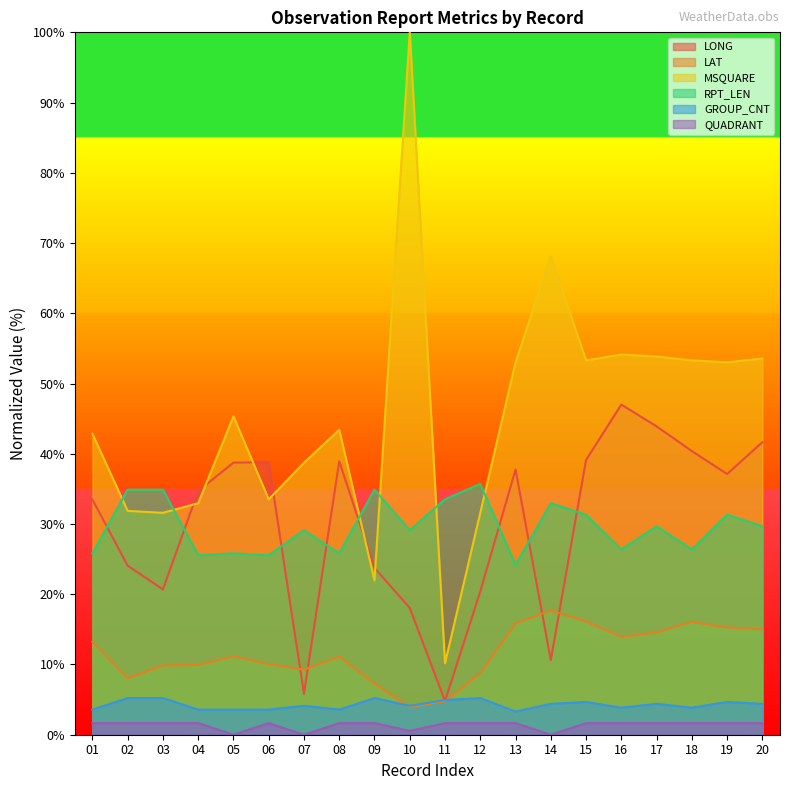

Reading left to right, what are all the values shown in this chart?

LONG: 01=33.5	02=24.1	03=20.7	04=34.7	05=38.7	06=38.8	07=5.8	08=38.9	09=23.7	10=18.0	11=4.8	12=20.4	13=37.7	14=10.6	15=39.1	16=47.0	17=43.9	18=40.4	19=37.1	20=41.6
LAT: 01=13.2	02=8.0	03=9.9	04=9.9	05=11.2	06=10.1	07=9.3	08=11.1	09=7.3	10=4.0	11=4.8	12=8.8	13=15.9	14=17.7	15=16.1	16=13.9	17=14.6	18=16.1	19=15.3	20=15.0
MSQUARE: 01=42.9	02=31.9	03=31.6	04=33.0	05=45.3	06=33.5	07=38.7	08=43.4	09=22.0	10=100.0	11=10.2	12=31.6	13=53.0	14=68.1	15=53.3	16=54.1	17=53.8	18=53.3	19=53.0	20=53.6
RPT_LEN: 01=25.8	02=34.9	03=34.9	04=25.5	05=25.8	06=25.5	07=29.1	08=25.8	09=34.9	10=29.1	11=33.5	12=35.7	13=24.2	14=33.0	15=31.3	16=26.4	17=29.7	18=26.4	19=31.3	20=29.7
GROUP_CNT: 01=3.6	02=5.2	03=5.2	04=3.6	05=3.6	06=3.6	07=4.1	08=3.6	09=5.2	10=4.1	11=4.9	12=5.2	13=3.3	14=4.4	15=4.7	16=3.8	17=4.4	18=3.8	19=4.7	20=4.4
QUADRANT: 01=1.6	02=1.6	03=1.6	04=1.6	05=0.0	06=1.6	07=0.0	08=1.6	09=1.6	10=0.5	11=1.6	12=1.6	13=1.6	14=0.0	15=1.6	16=1.6	17=1.6	18=1.6	19=1.6	20=1.6